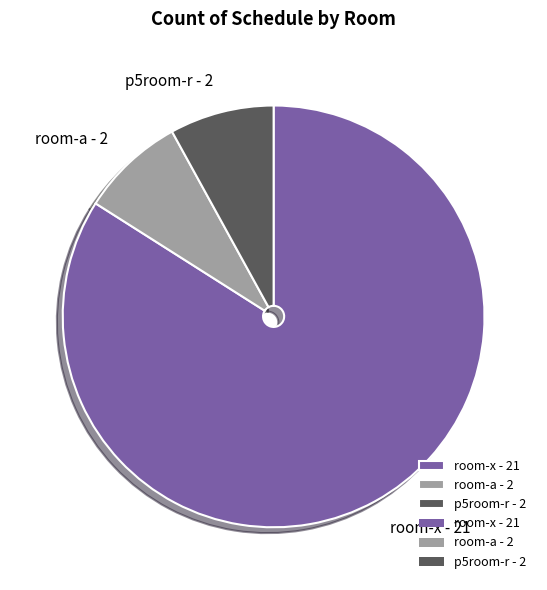

The p5room-r - 2 slice represents 1% of the pie. True or false?

False